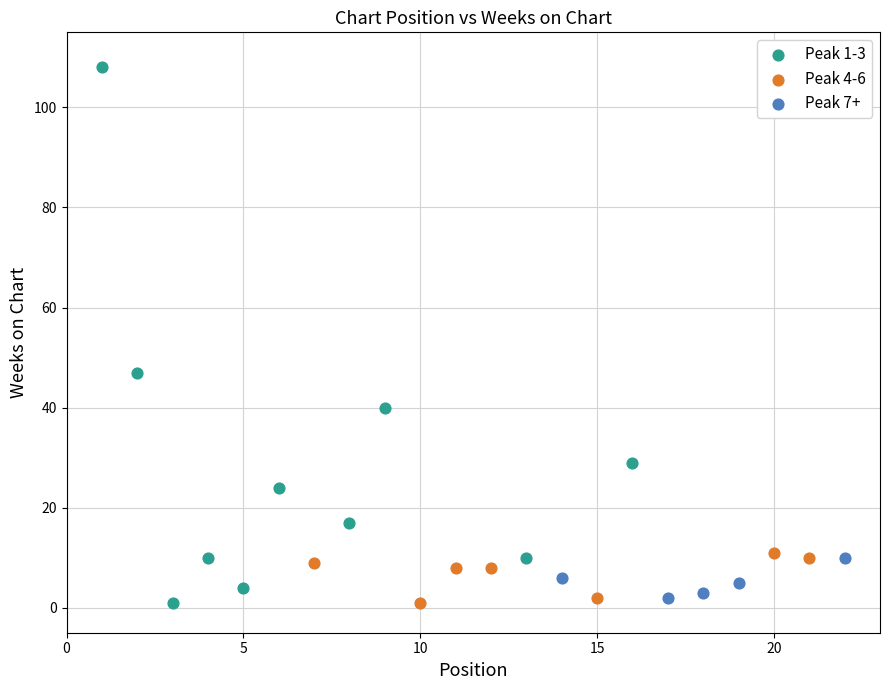

Which series contains the highest Y value?

Peak 1-3